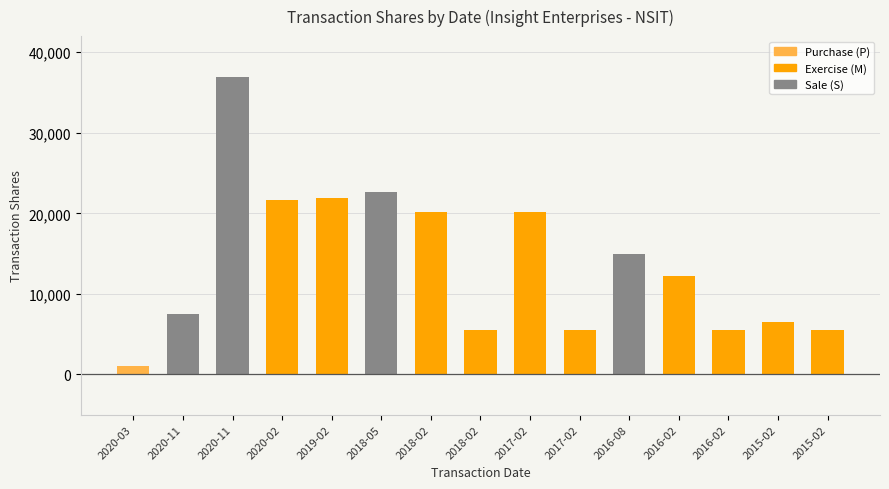

At which label is the value closest to 18953?

2018-02